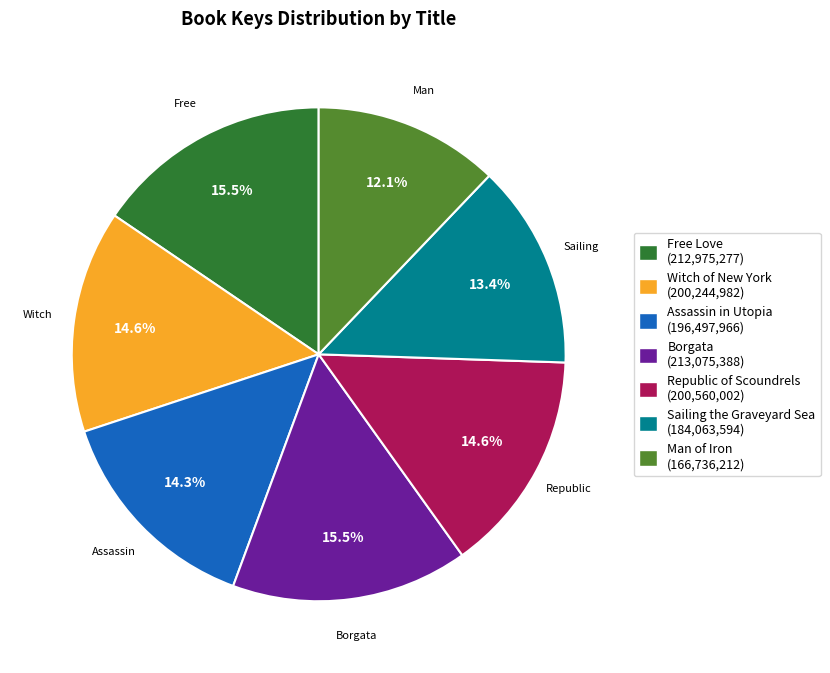

To the nearest percent, what is the average slice percentage?

14%